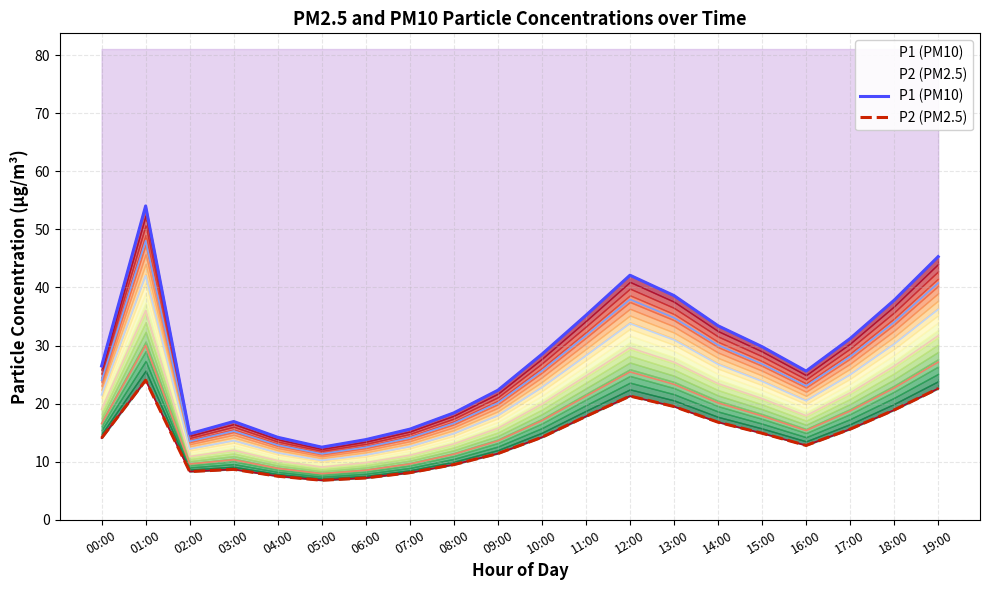

At 00:00, list the series in order from largest to smallest.

P1 (PM10), P2 (PM2.5)